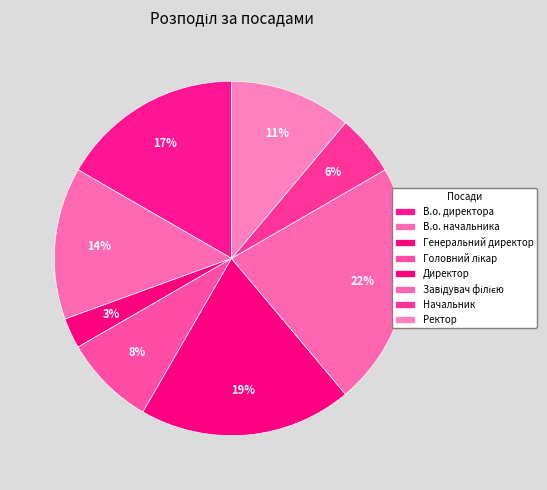

What percentage do Директор and Завідувач філією together represent?

41.7%